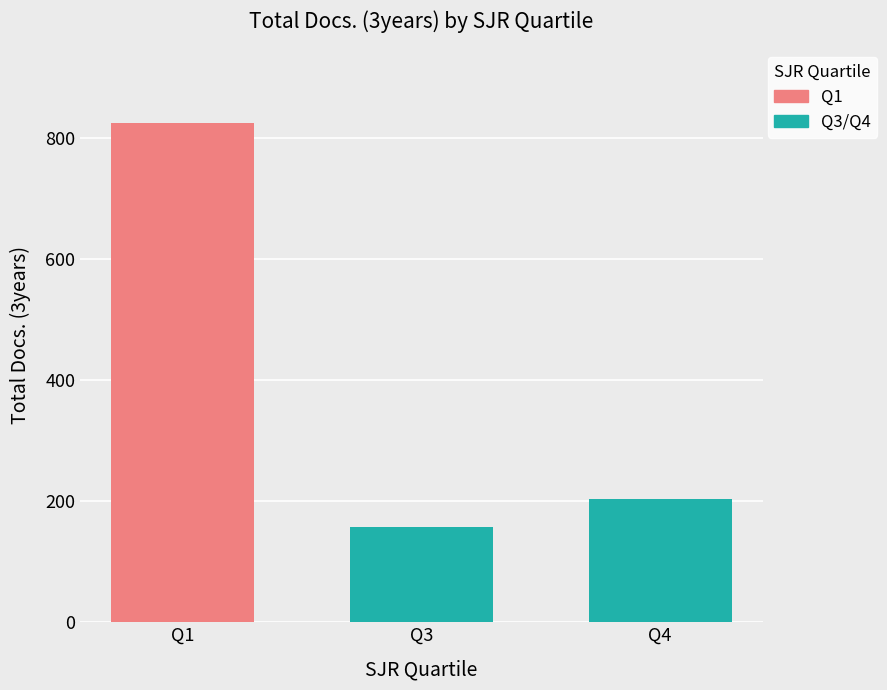

Reading right to left, transcribe all the data shown in this chart.

Q4=204	Q3=157	Q1=824